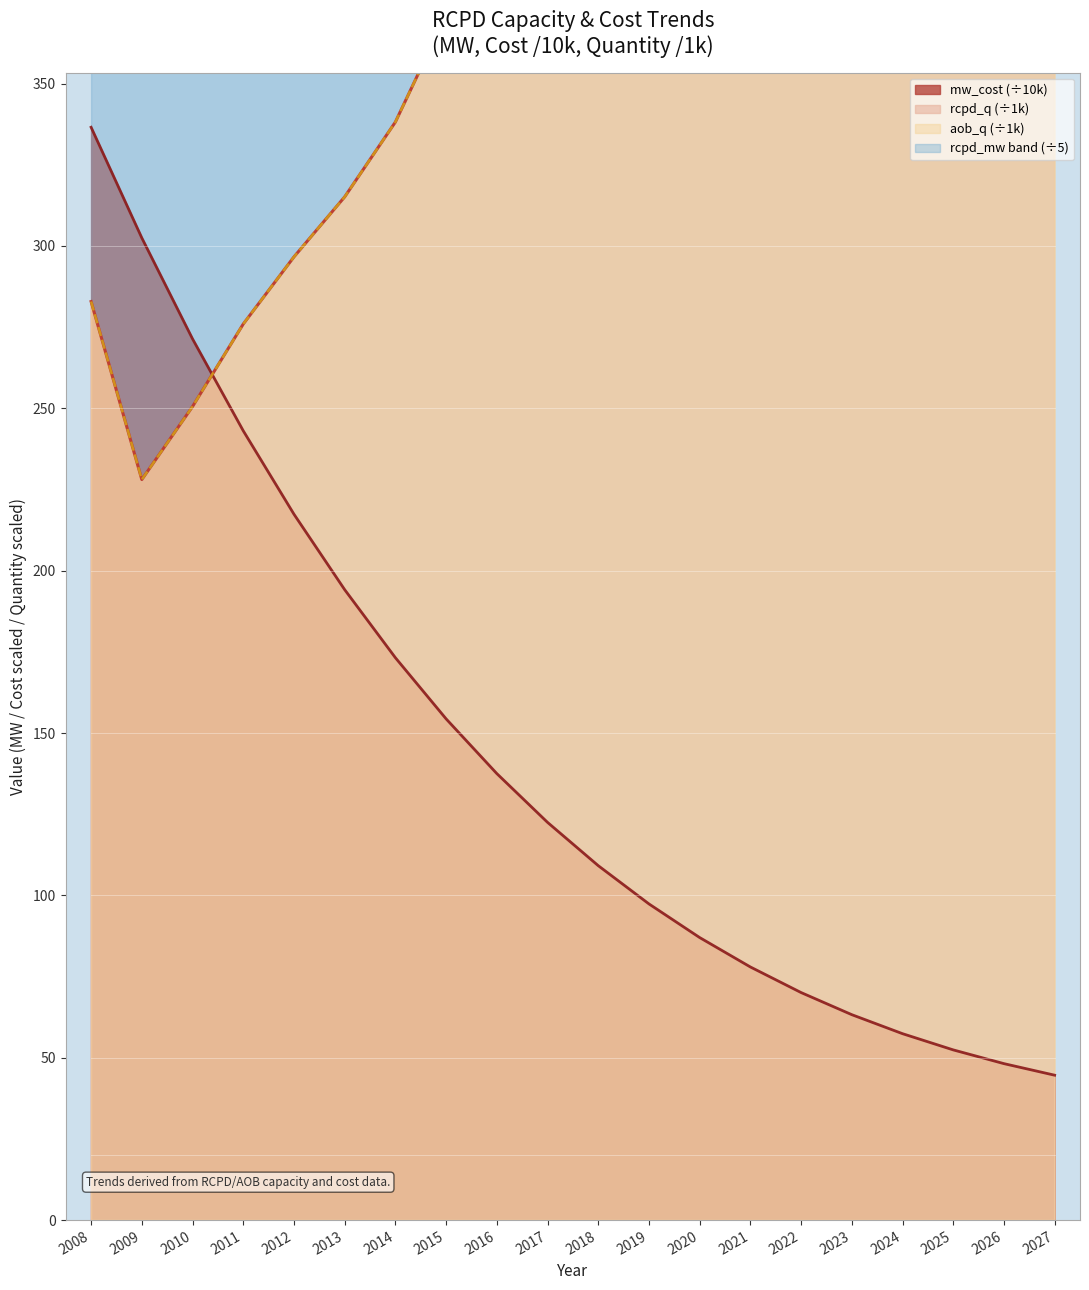

Which category has the highest value in the rcpd_q series?

2027